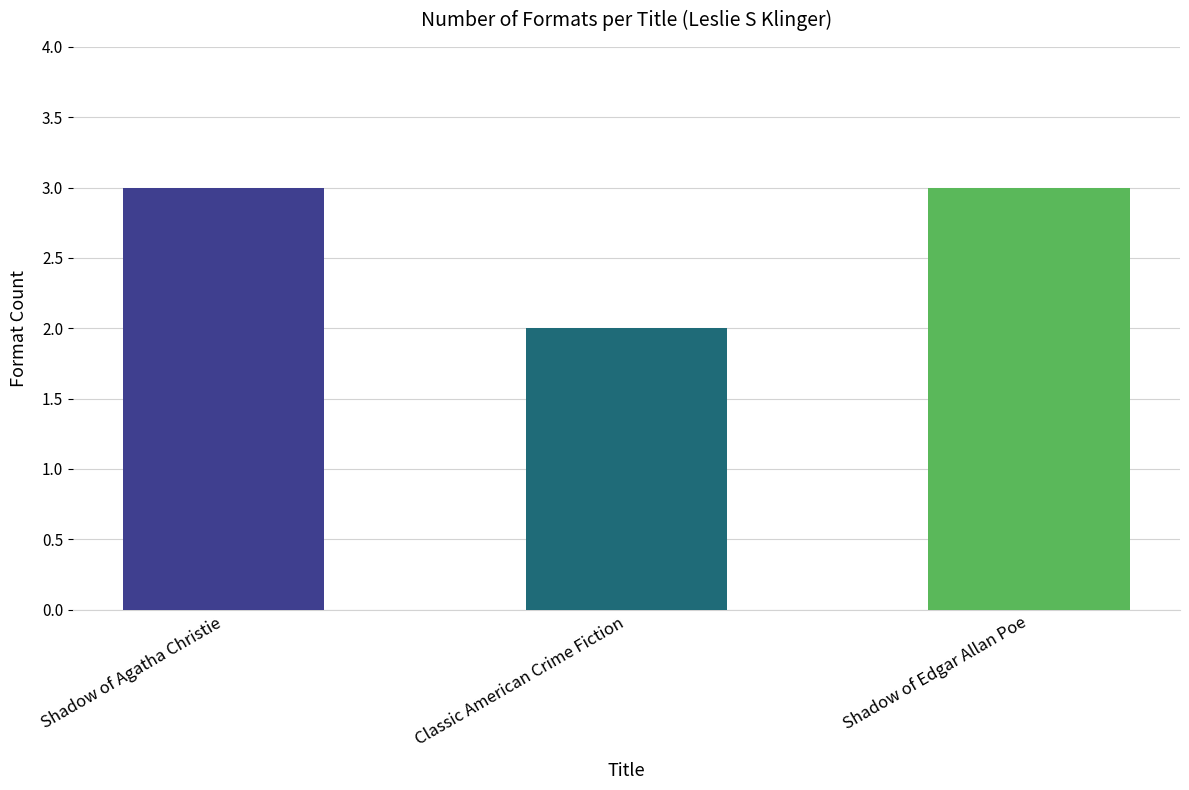

What is the label of the 2nd bar from the left?

Classic American Crime Fiction